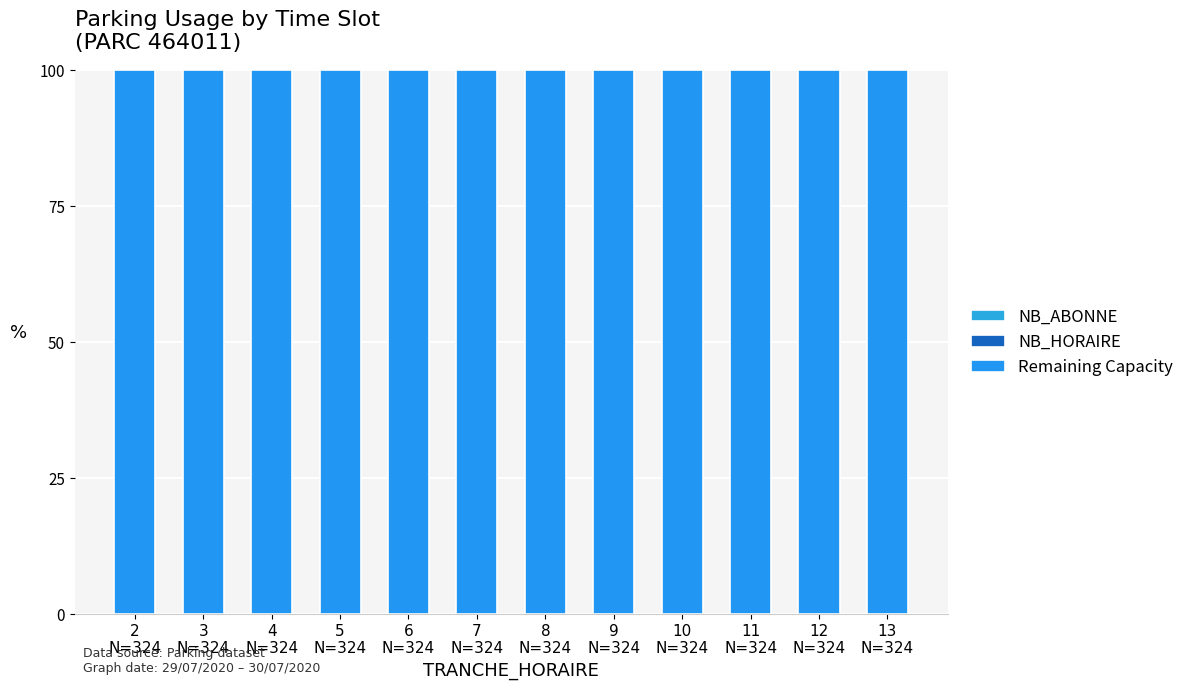

What are all the series names shown in the legend?

NB_ABONNE, NB_HORAIRE, Remaining Capacity